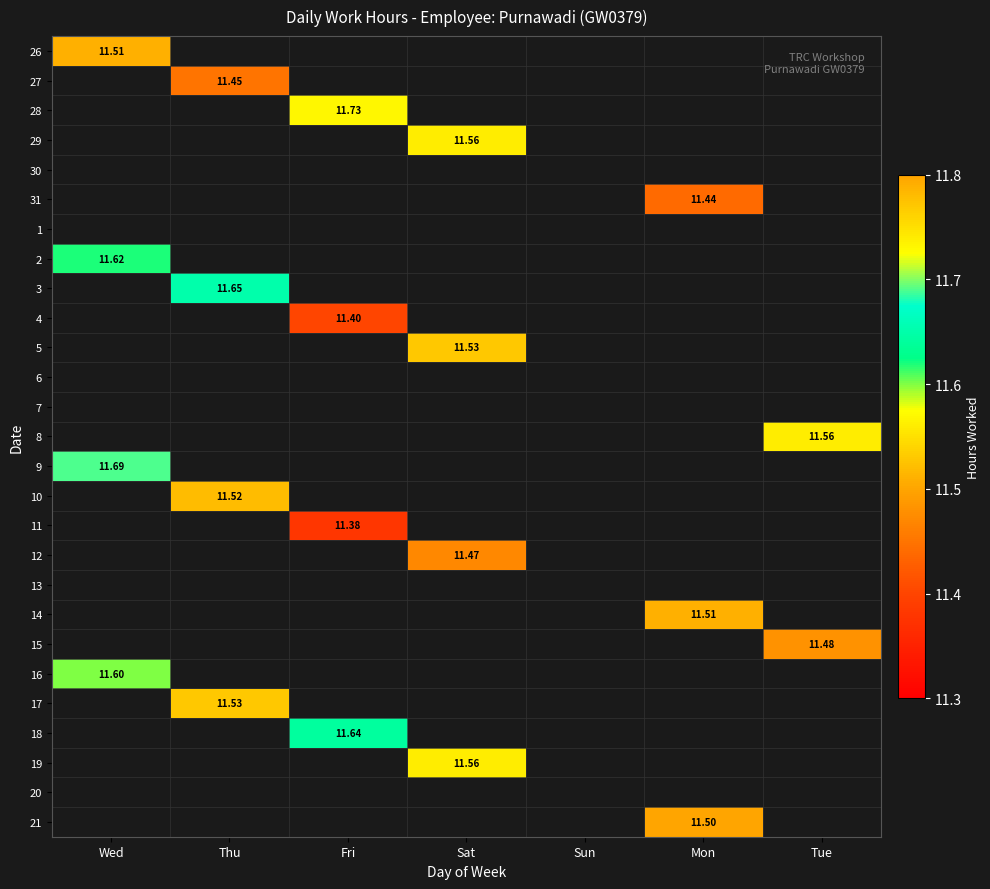

How many series are shown in this chart?

27